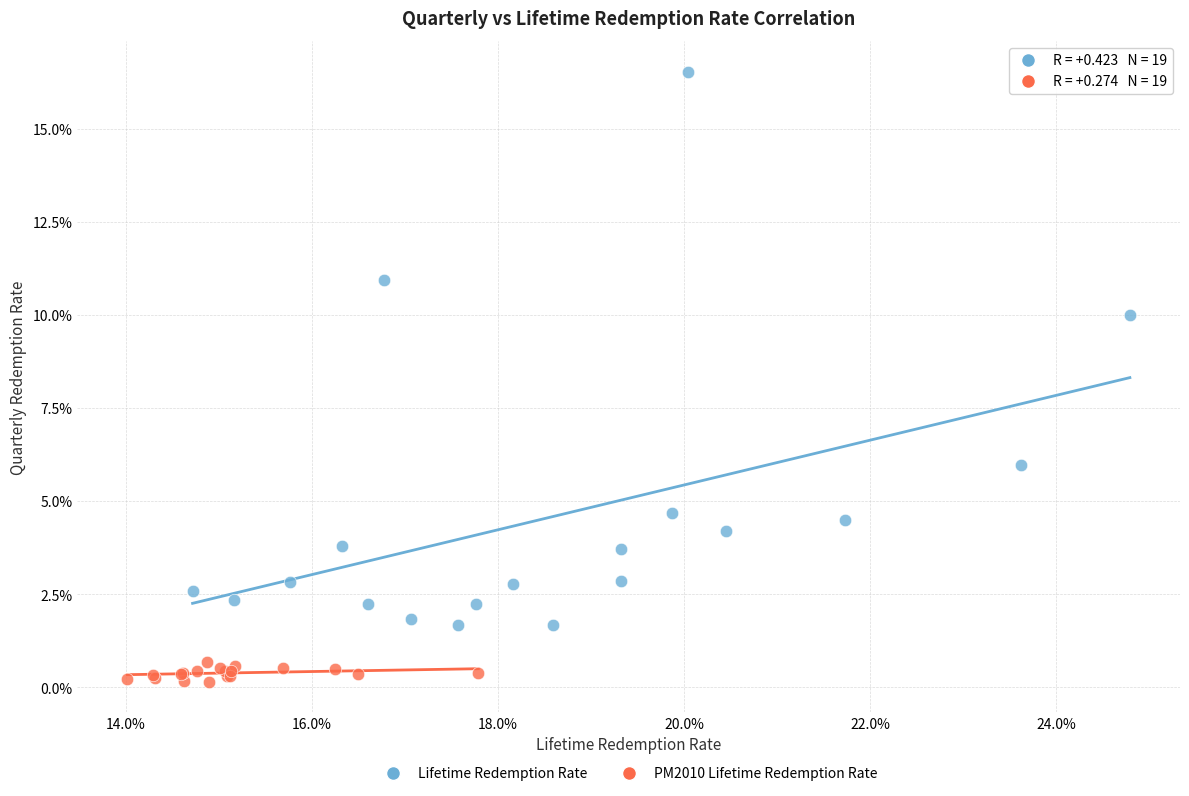

What are all the series names shown in the legend?

Lifetime Redemption Rate, PM2010 Lifetime Redemption Rate